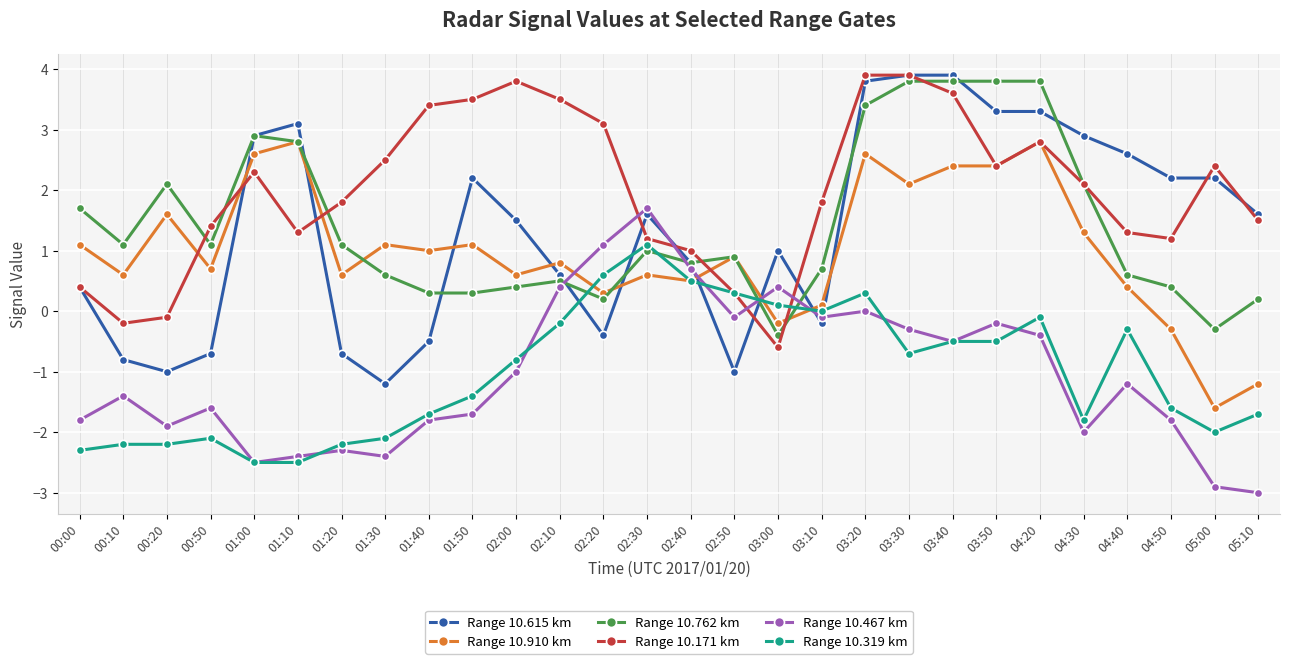

What position from the right is 03:30?

9